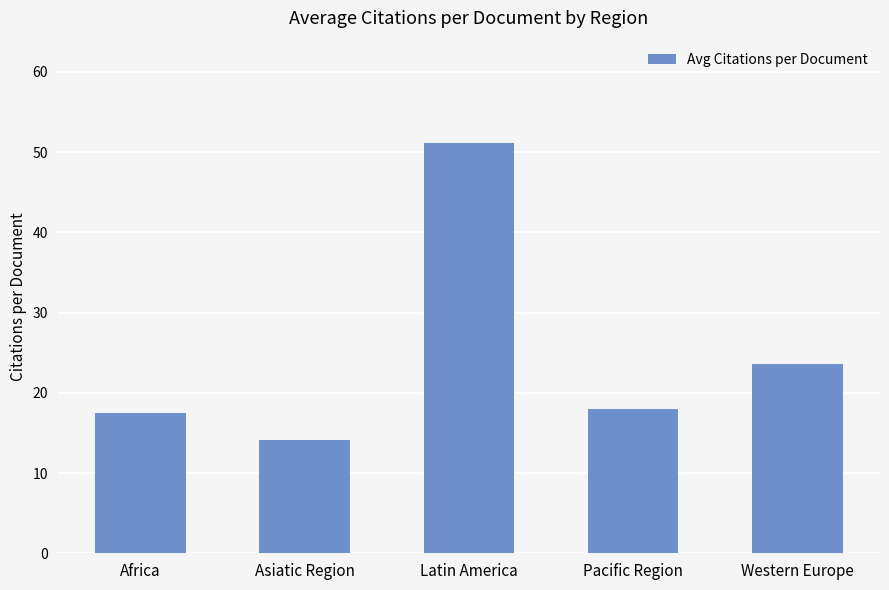

At which category does the chart reach its minimum across all series?

Asiatic Region